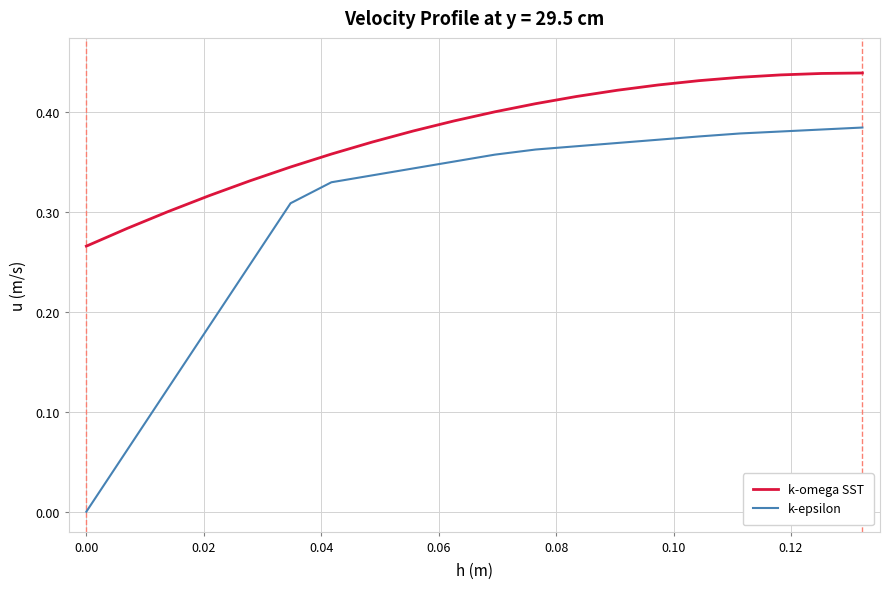

List the series in order of their peak value, highest first.

k-omega SST, k-epsilon